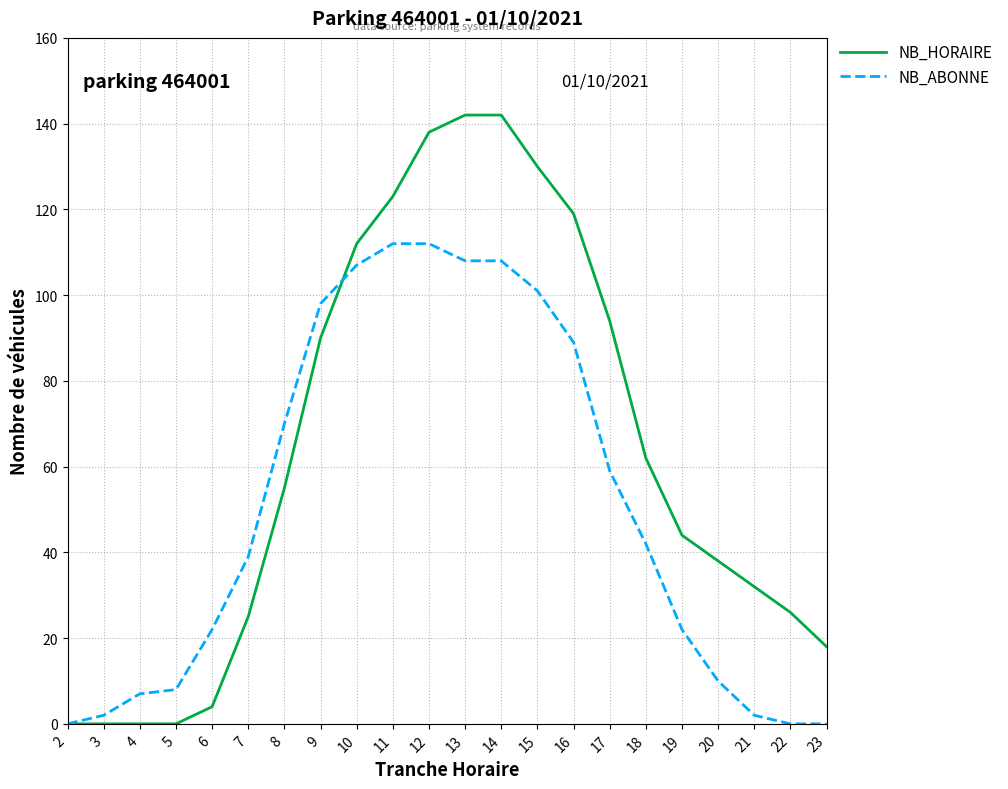

After their last crossing, which series has the higher values: NB_HORAIRE or NB_ABONNE?

NB_HORAIRE